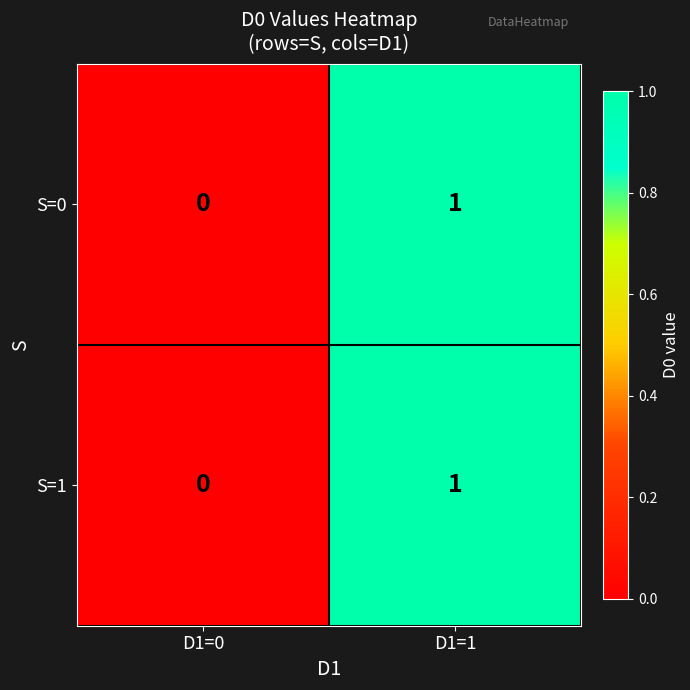

The S=1 series shows 1 at D1=1. True or false?

True